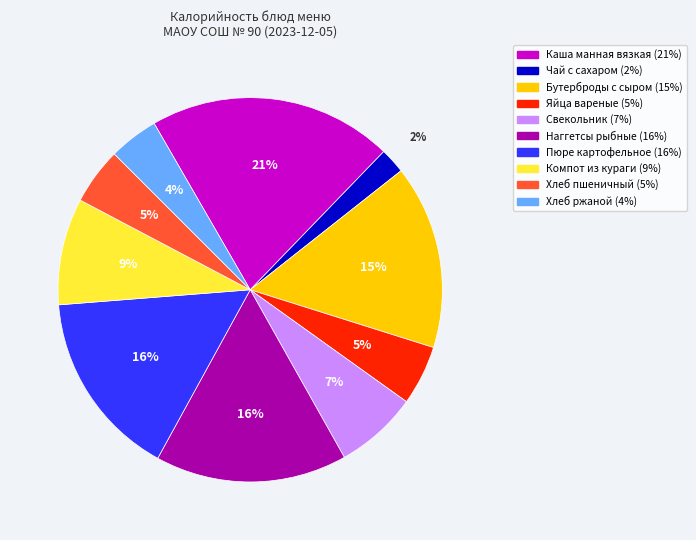

Is there any slice that represents more than half of the pie?

No